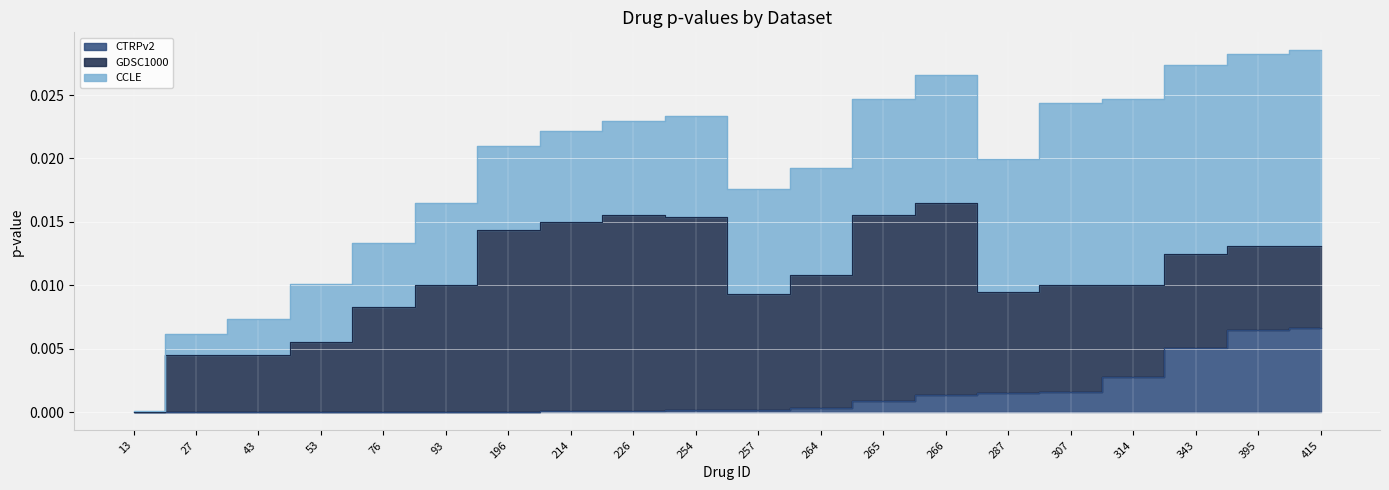

Rank the series at 13 from highest to lowest value.

CCLE, GDSC1000, CTRPv2